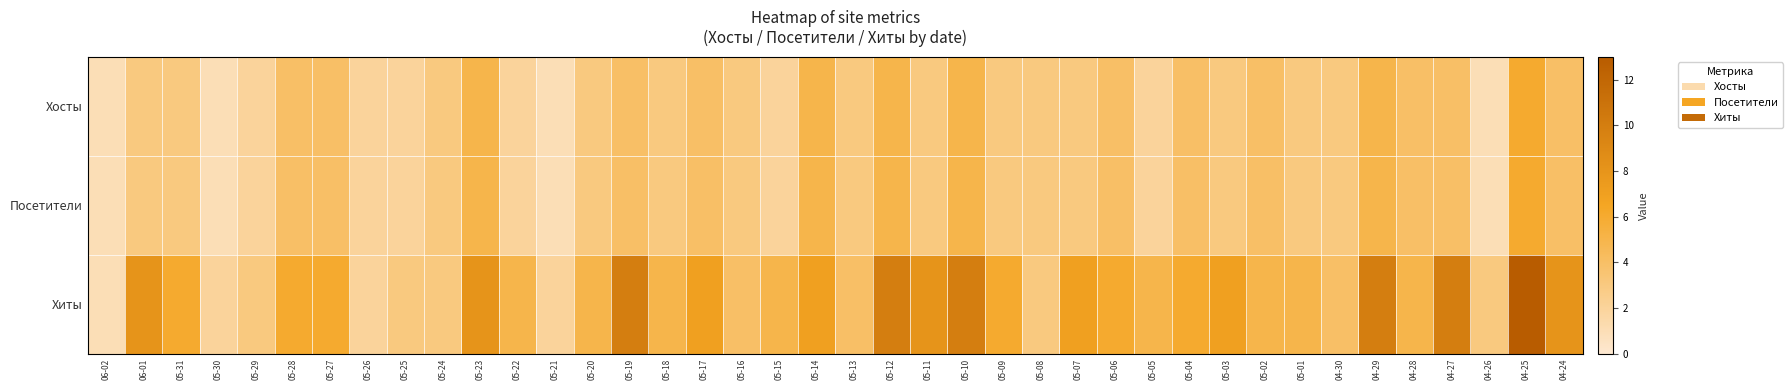

What is the smallest value displayed?

1